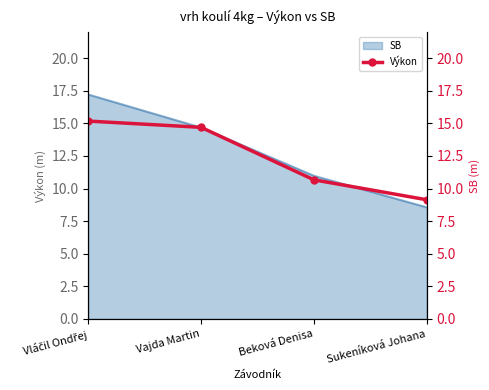

Which label corresponds to the smallest value in the chart?

Sukeníková Johana